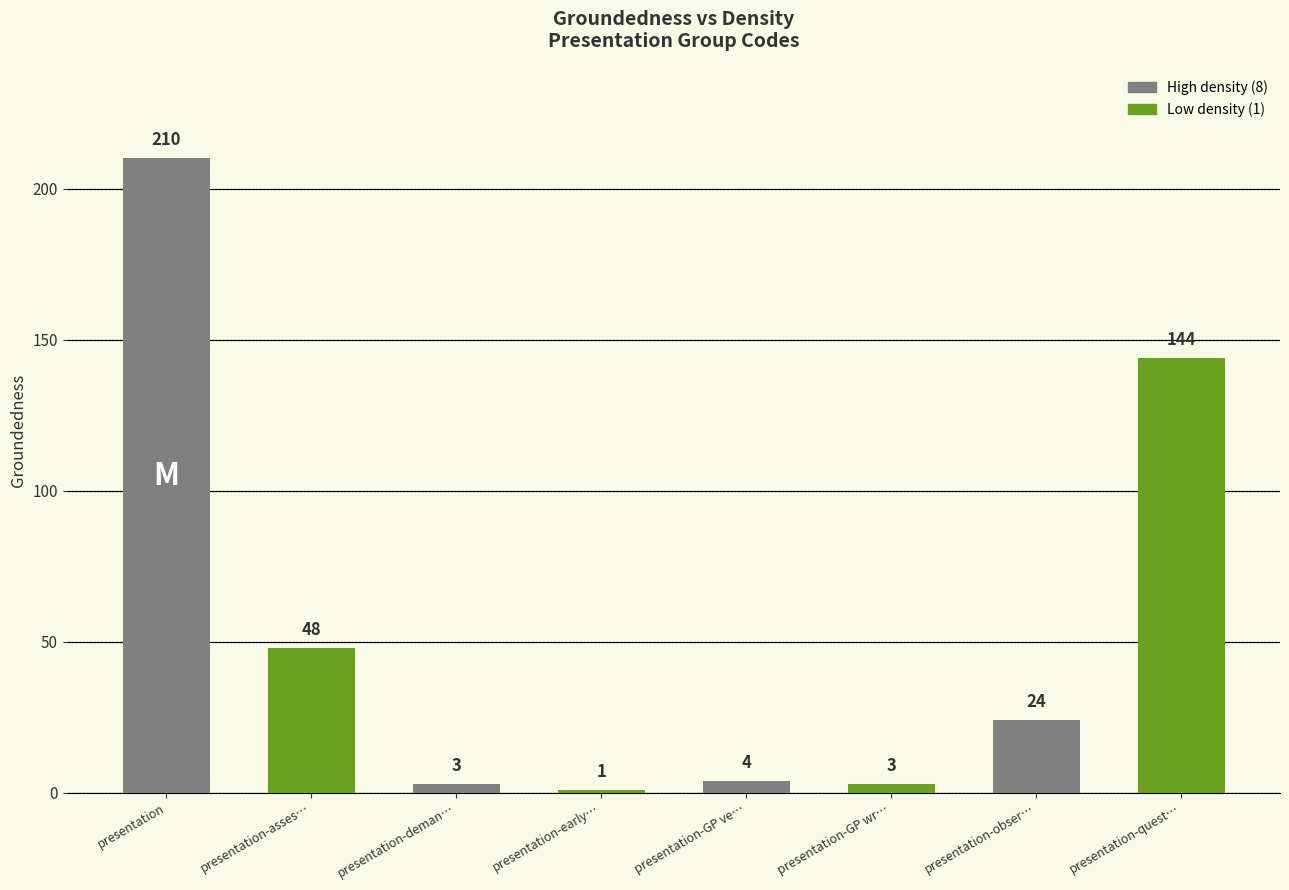

The chart shows a value of 3 at presentation-deman…. True or false?

True